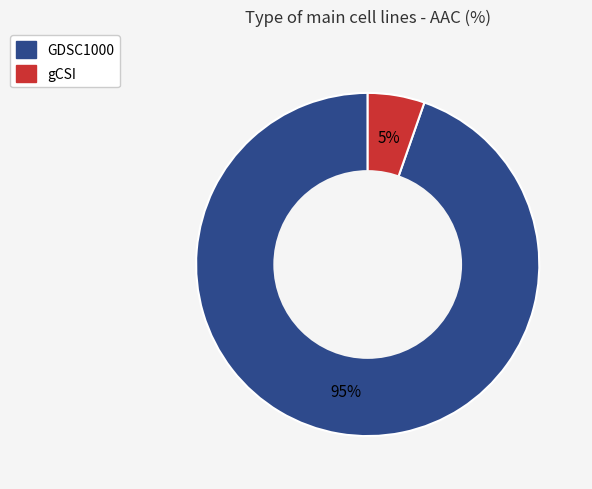

Does any single category account for the majority?

Yes